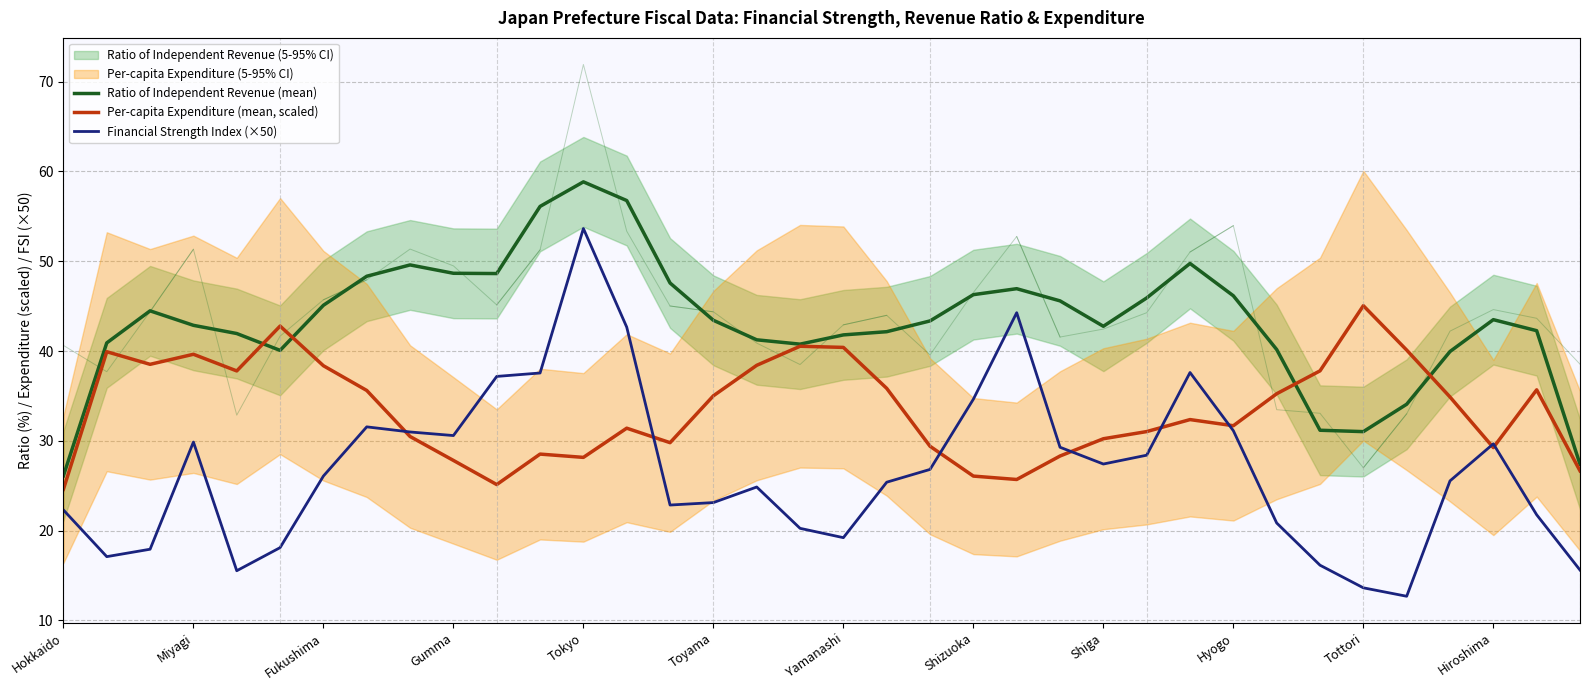

How many lines are shown in the chart?

3